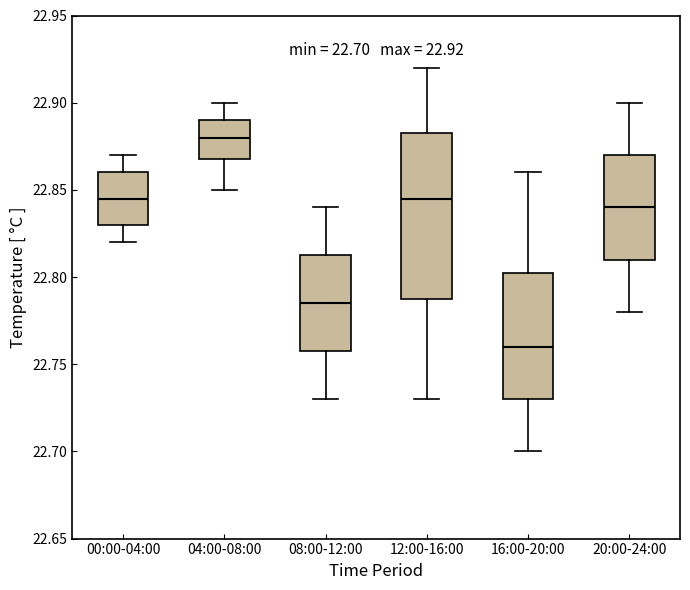

Which box's median line is the highest?

04:00-08:00